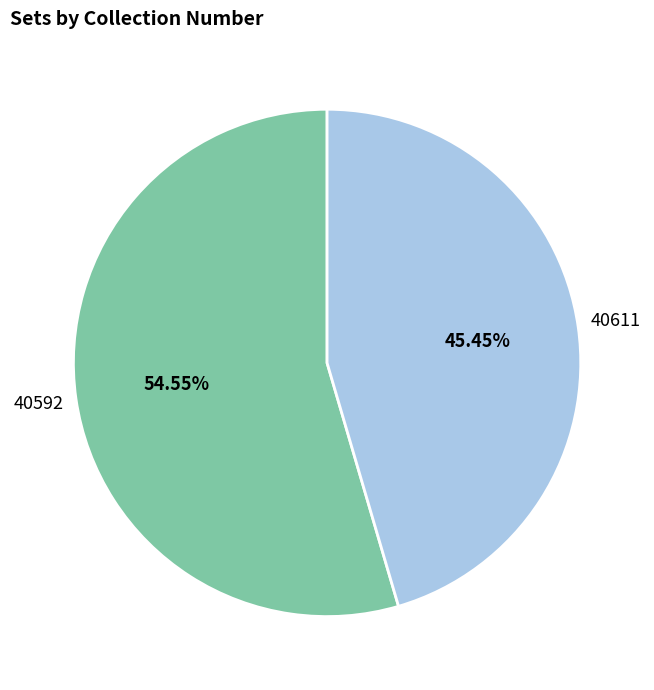

Which slice is the largest?

40592